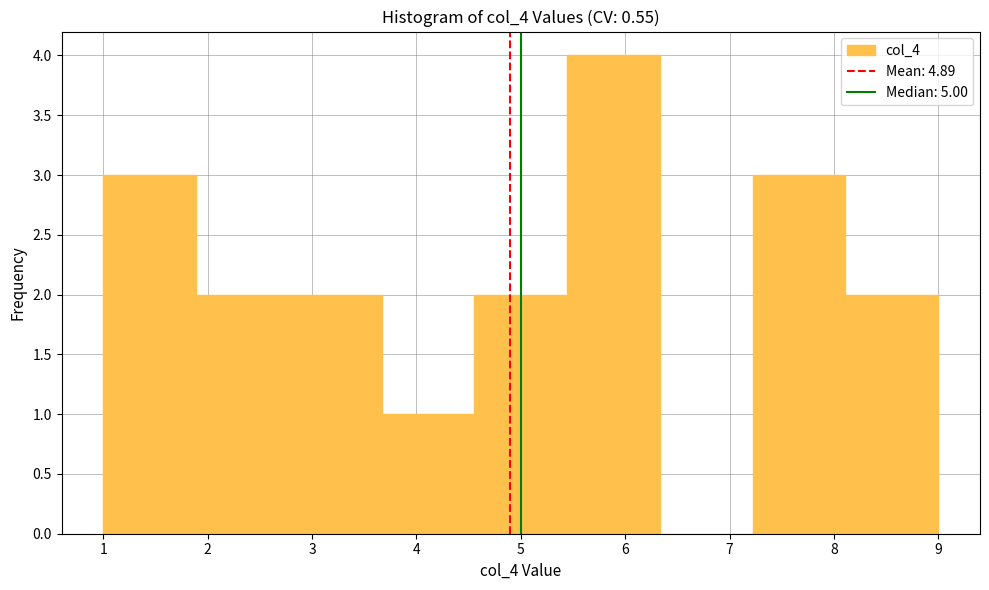

Over which range of the x-axis is the bar tallest?

5.4 to 6.3